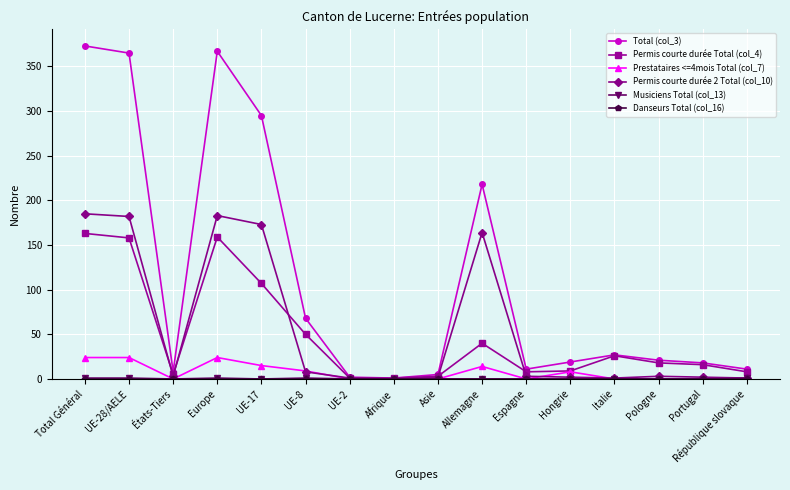

What position from the left is République slovaque?

16